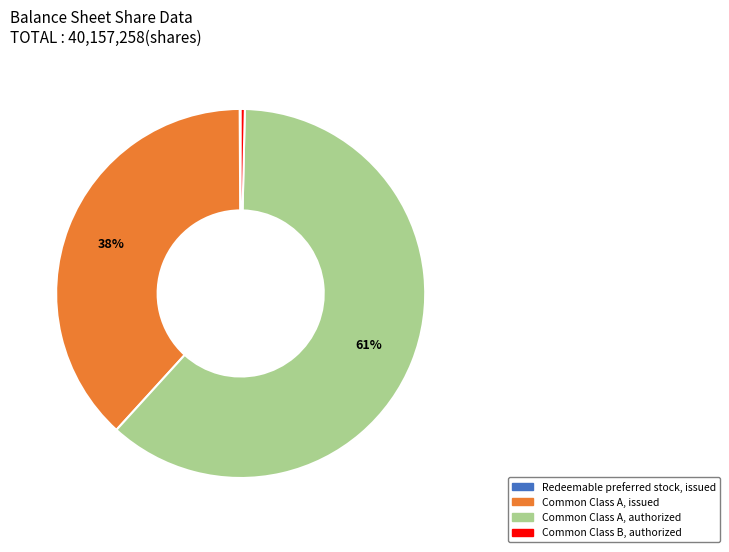

Does Common Class A, issued account for over 50% of the chart?

No